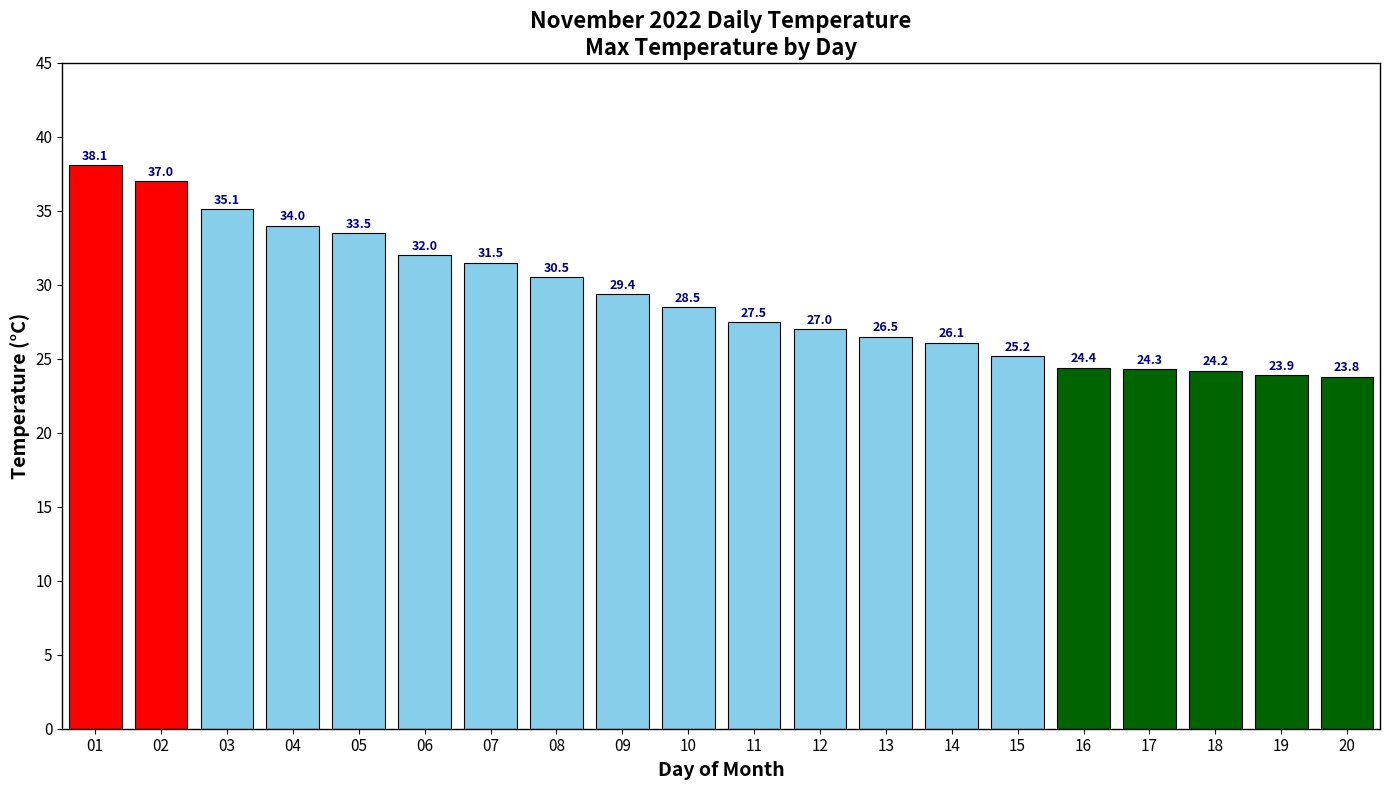

What is the ratio of the value at 04 to the value at 13?

1.3